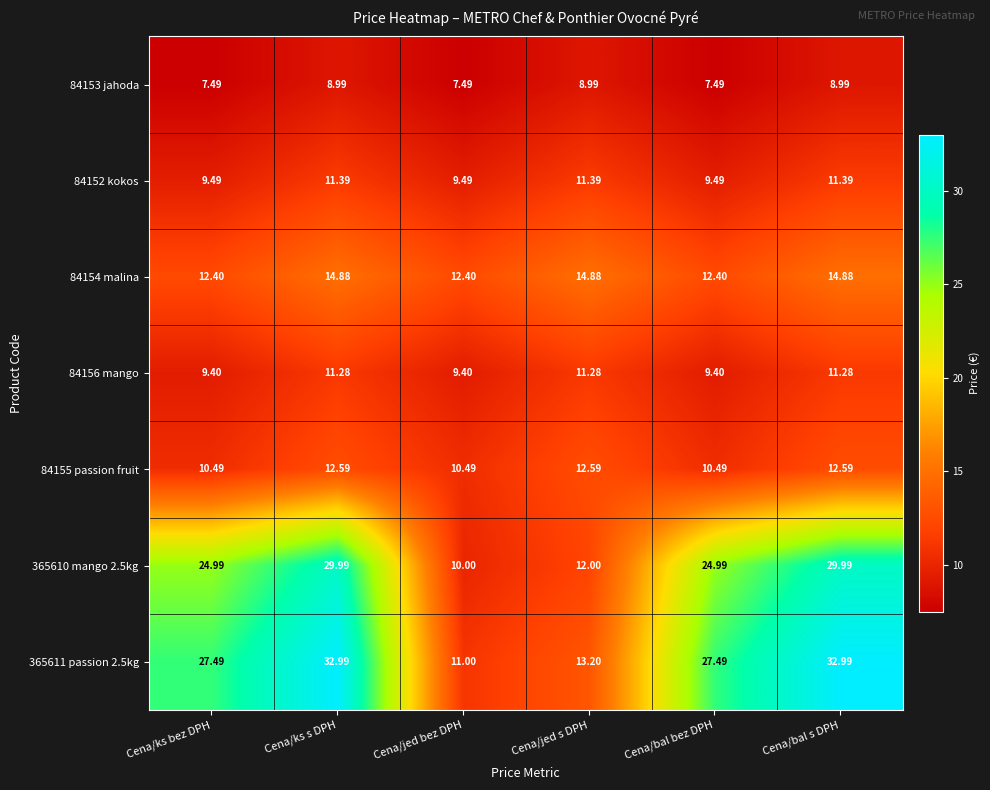

At how many categories does at least one series exceed 30?

2